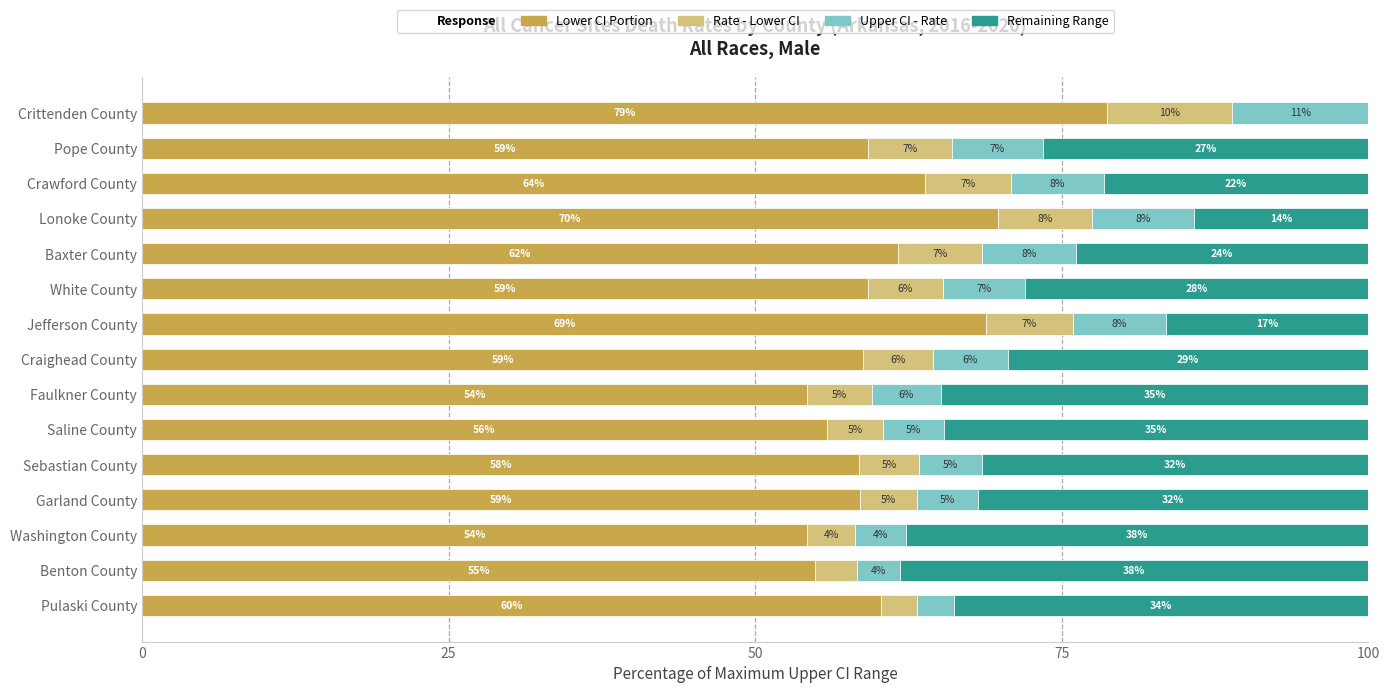

At which label is Lower CI Portion closest to 66?

Crawford County